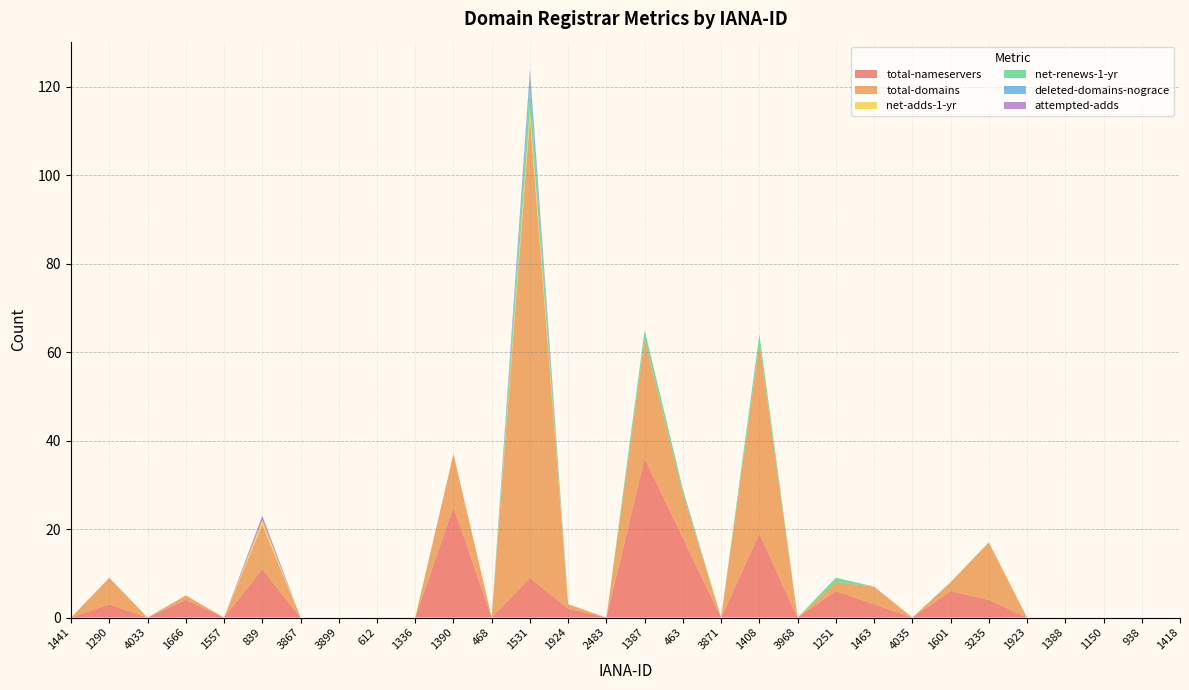

Reading left to right, what are all the values shown in this chart?

total-nameservers: 1441=0	1290=3	4033=0	1666=4	1557=0	839=11	3867=0	3899=0	612=0	1336=0	1390=25	468=0	1531=9	1924=2	2483=0	1387=36	463=18	3871=0	1408=19	3968=0	1251=6	1463=3	4035=0	1601=6	3235=4	1923=0	1388=0	1150=0	938=0	1418=0
total-domains: 1441=0	1290=6	4033=0	1666=1	1557=0	839=10	3867=0	3899=0	612=0	1336=0	1390=12	468=0	1531=104	1924=1	2483=0	1387=27	463=10	3871=0	1408=43	3968=0	1251=2	1463=4	4035=0	1601=2	3235=13	1923=0	1388=0	1150=0	938=0	1418=0
net-adds-1-yr: 1441=0	1290=0	4033=0	1666=0	1557=0	839=1	3867=0	3899=0	612=0	1336=0	1390=0	468=0	1531=2	1924=0	2483=0	1387=0	463=0	3871=0	1408=0	3968=0	1251=0	1463=0	4035=0	1601=0	3235=0	1923=0	1388=0	1150=0	938=0	1418=0
net-renews-1-yr: 1441=0	1290=0	4033=0	1666=0	1557=0	839=0	3867=0	3899=0	612=0	1336=0	1390=0	468=0	1531=5	1924=0	2483=0	1387=2	463=1	3871=0	1408=2	3968=0	1251=1	1463=0	4035=0	1601=0	3235=0	1923=0	1388=0	1150=0	938=0	1418=0
deleted-domains-nograce: 1441=0	1290=0	4033=0	1666=0	1557=0	839=0	3867=0	3899=0	612=0	1336=0	1390=0	468=0	1531=3	1924=0	2483=0	1387=0	463=0	3871=0	1408=0	3968=0	1251=0	1463=0	4035=0	1601=0	3235=0	1923=0	1388=0	1150=0	938=0	1418=0
attempted-adds: 1441=0	1290=0	4033=0	1666=0	1557=0	839=1	3867=0	3899=0	612=0	1336=0	1390=0	468=0	1531=1	1924=0	2483=0	1387=0	463=0	3871=0	1408=0	3968=0	1251=0	1463=0	4035=0	1601=0	3235=0	1923=0	1388=0	1150=0	938=0	1418=0